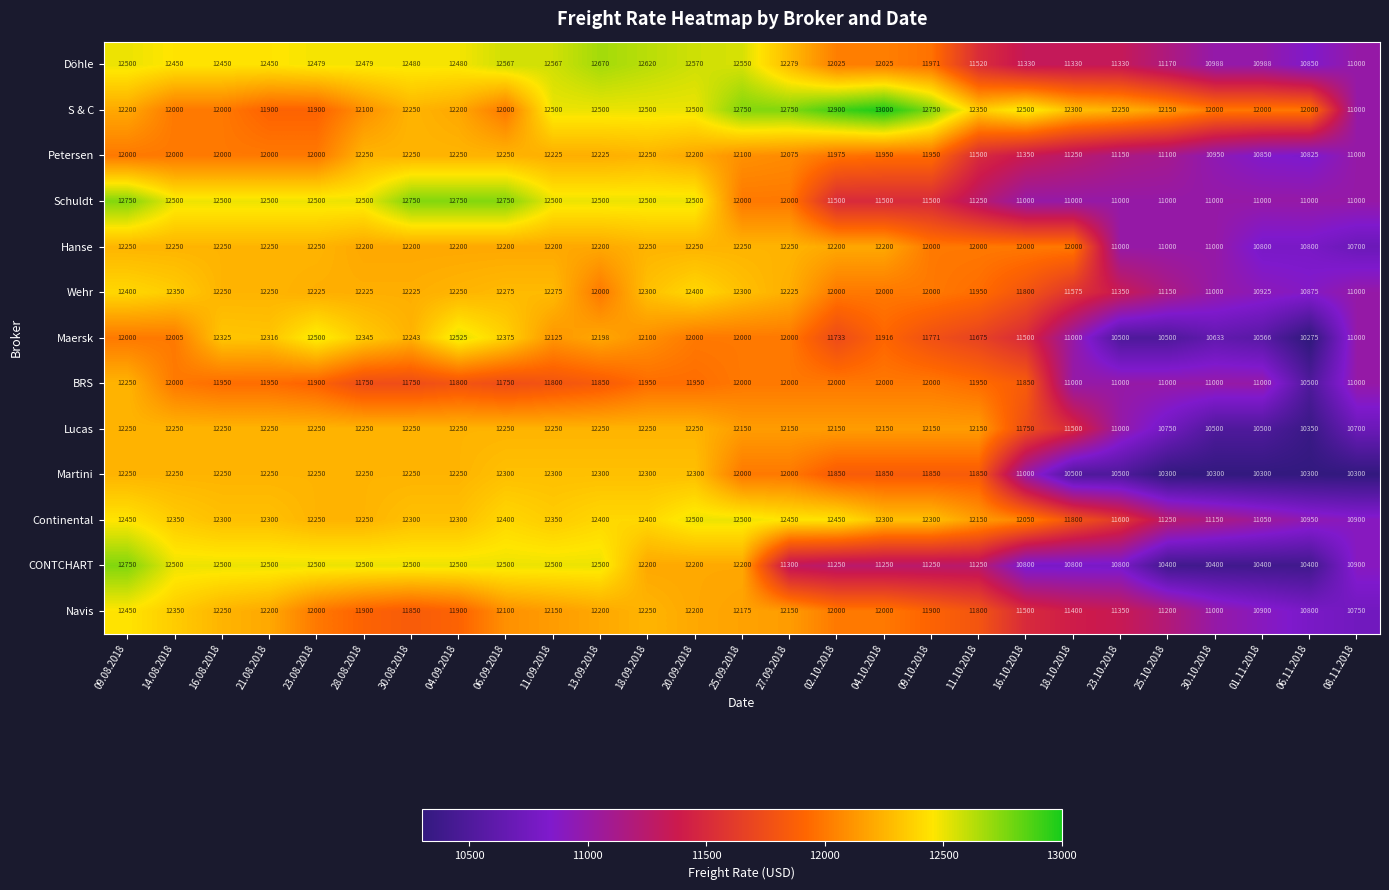

Between 20.09.2018 and 06.11.2018, which series saw the biggest shift?

Martini